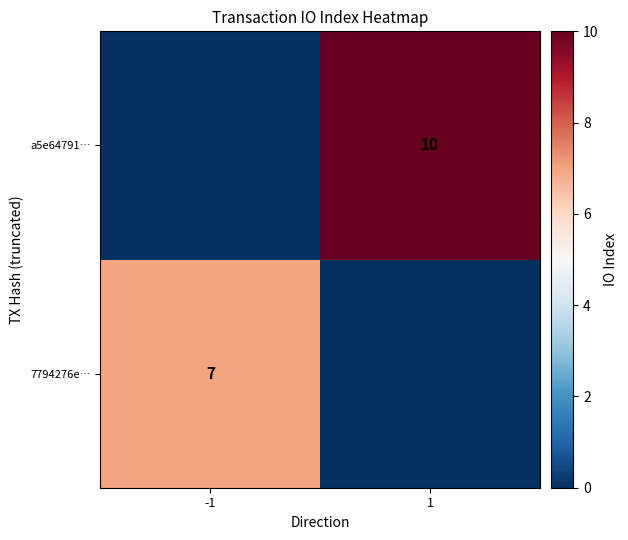

The value of 7794276e… at -1 is 7. True or false?

True